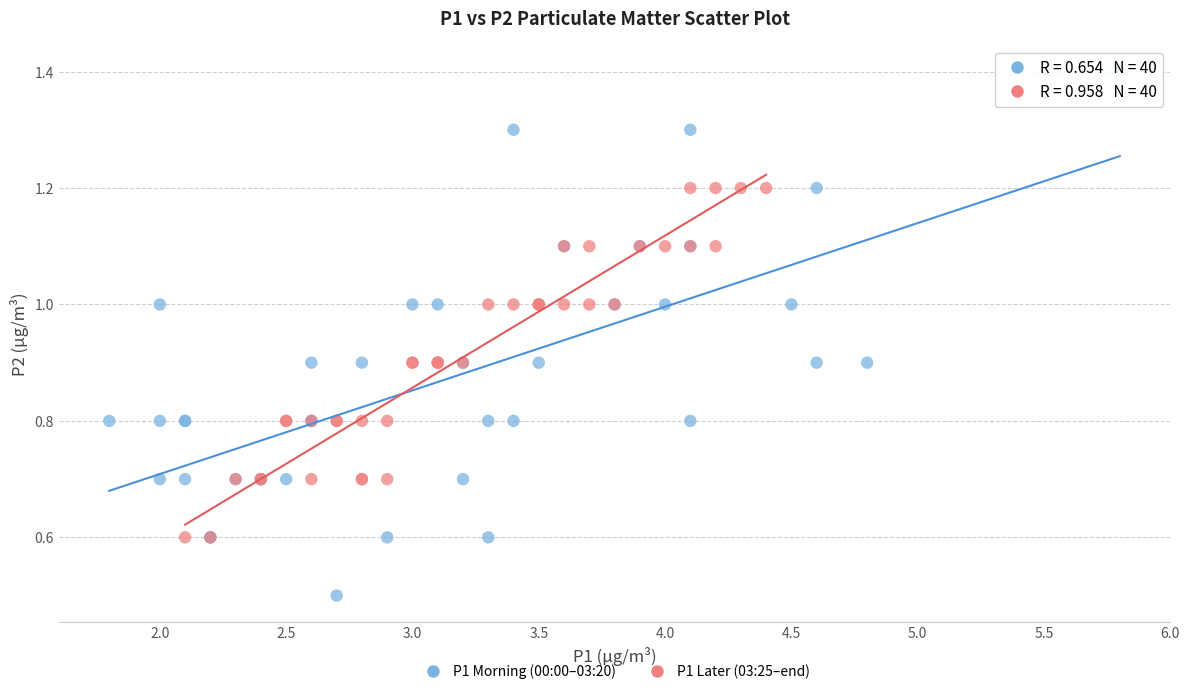

Which series contains the lowest Y value?

P1 Morning (00:00–03:20)